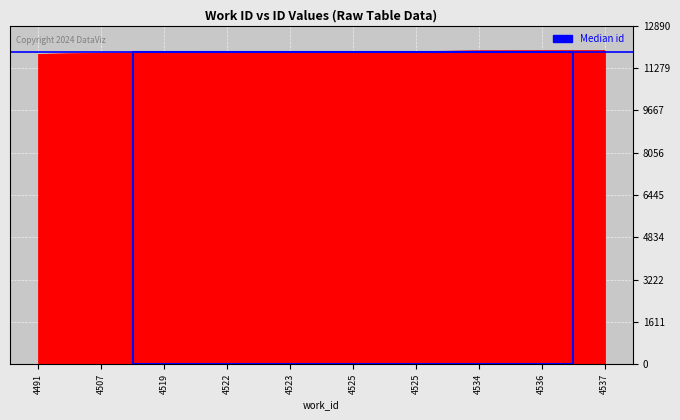

At which label is the value closest to 11864?

4523